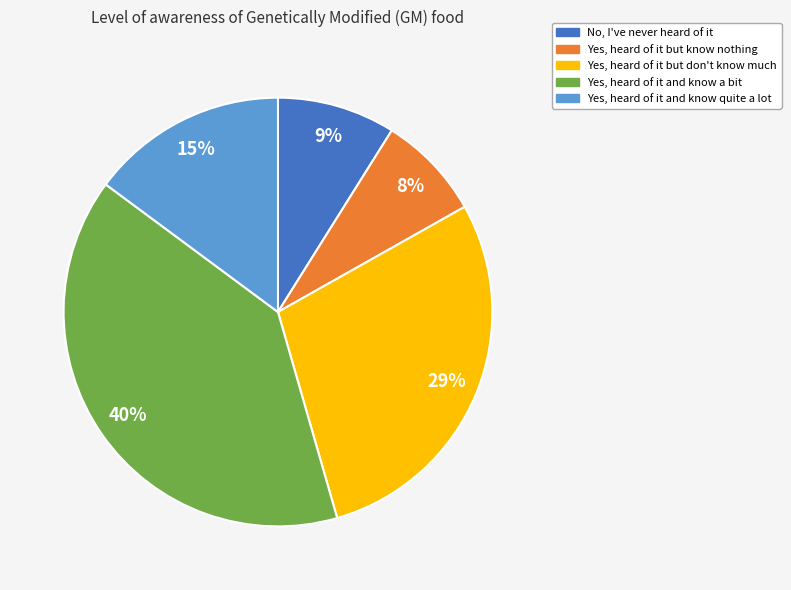

To the nearest percent, what is the average slice percentage?

20%